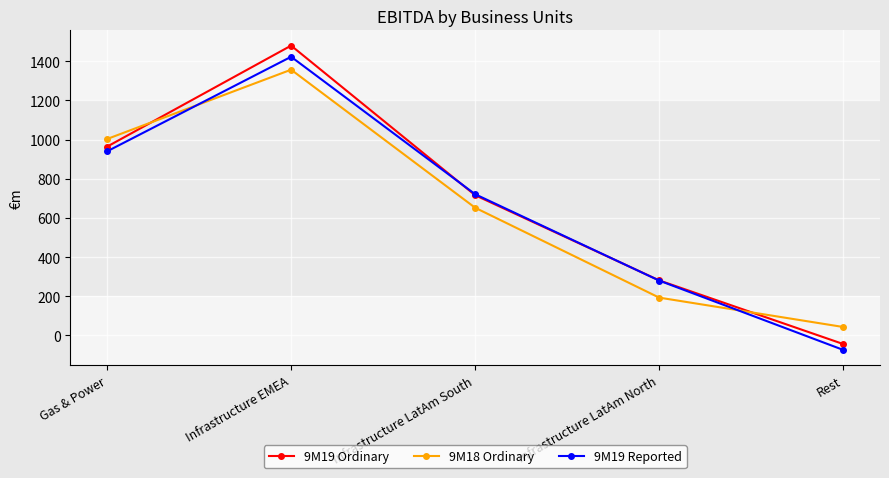

After their last crossing, which series has the higher values: 9M19 Reported or 9M19 Ordinary?

9M19 Ordinary